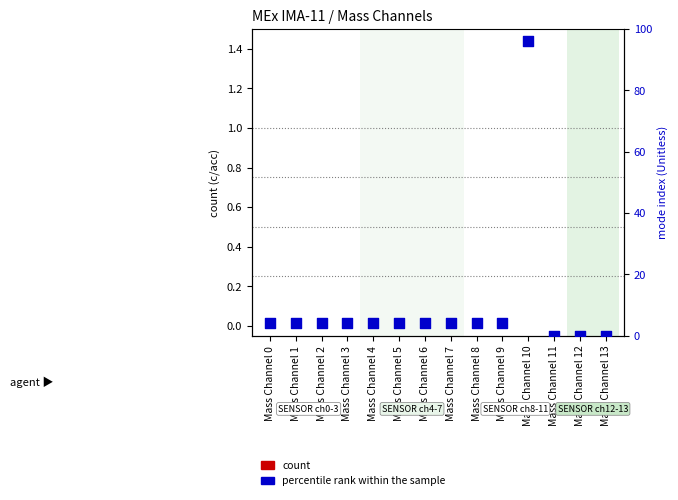

What is the total value across all series at Mass Channel 6?

4